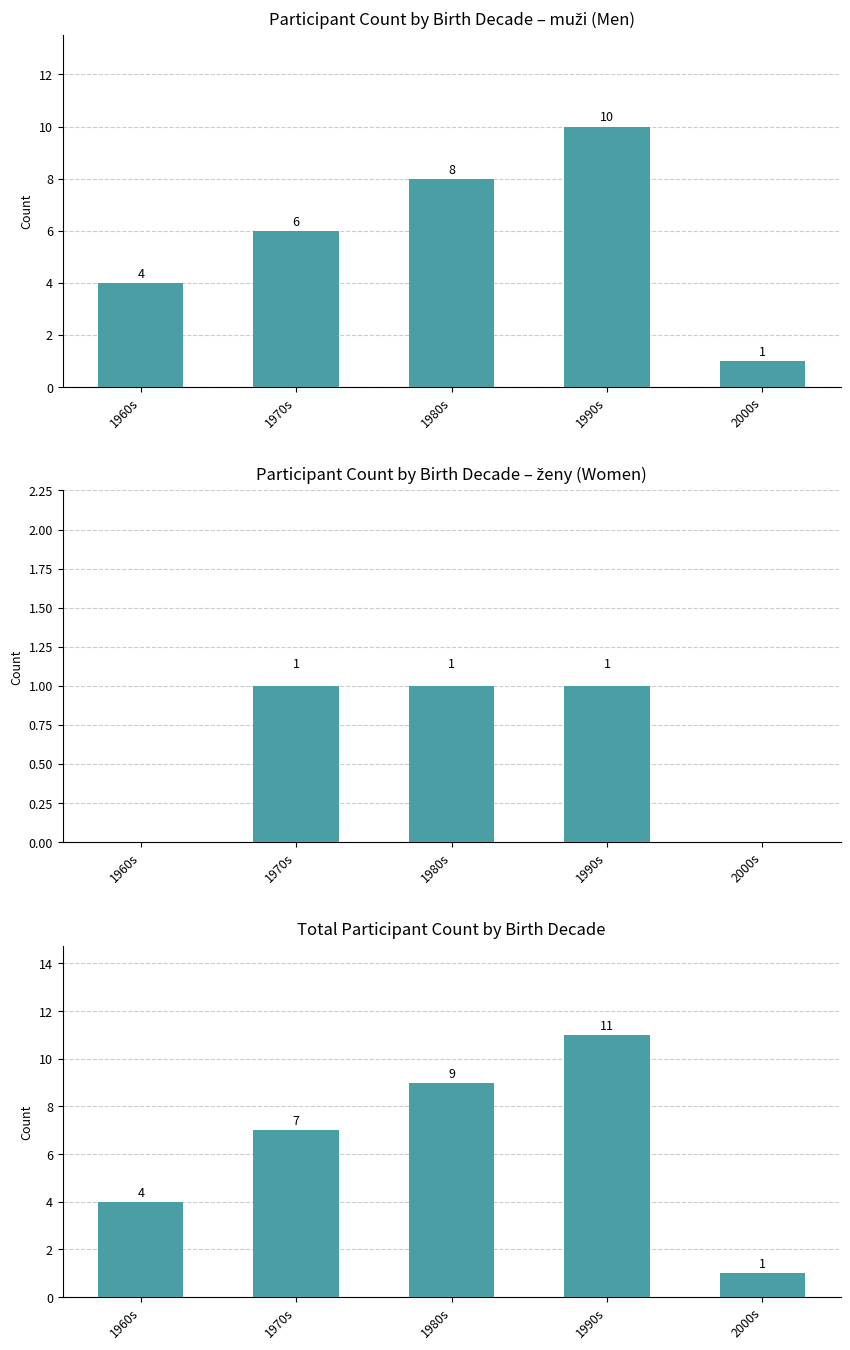

What is the difference between the maximum and minimum values in the muži series?

9